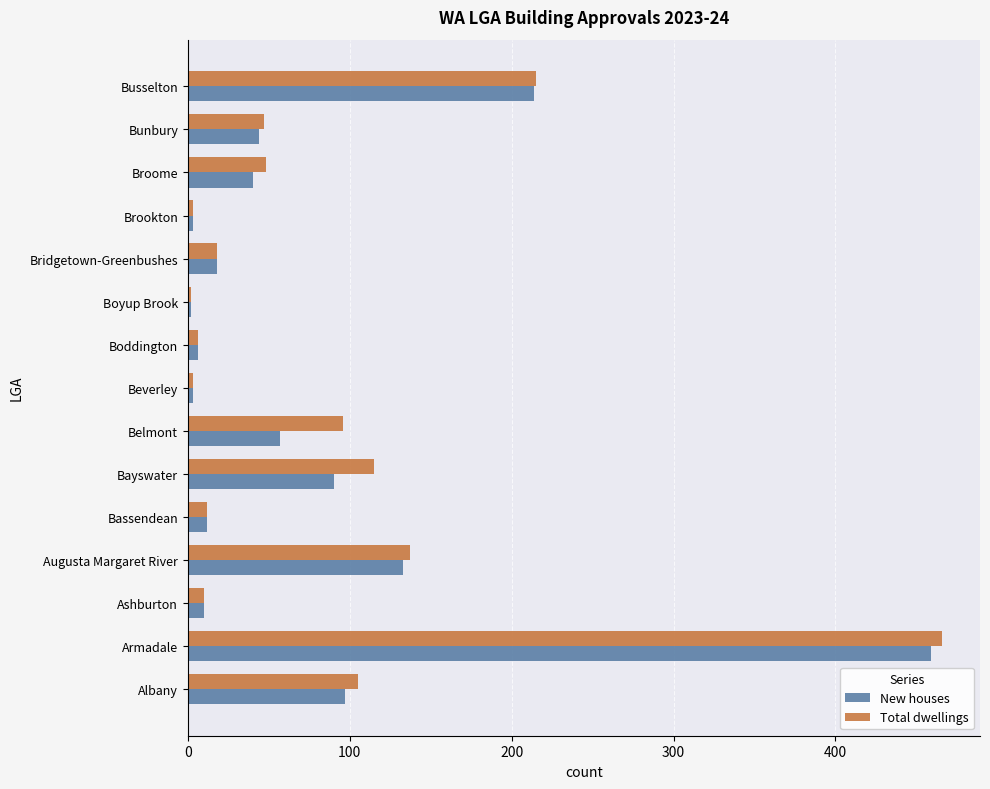

What is the difference between the maximum and second lowest values in the Total dwellings series?

463